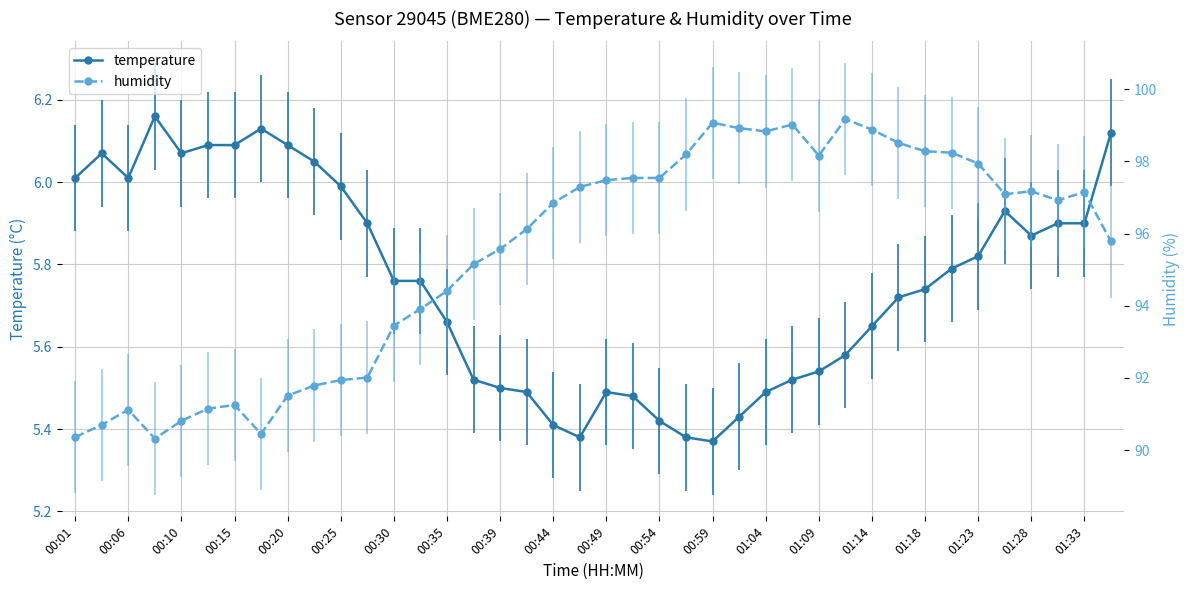

What are all the series names shown in the legend?

temperature, humidity